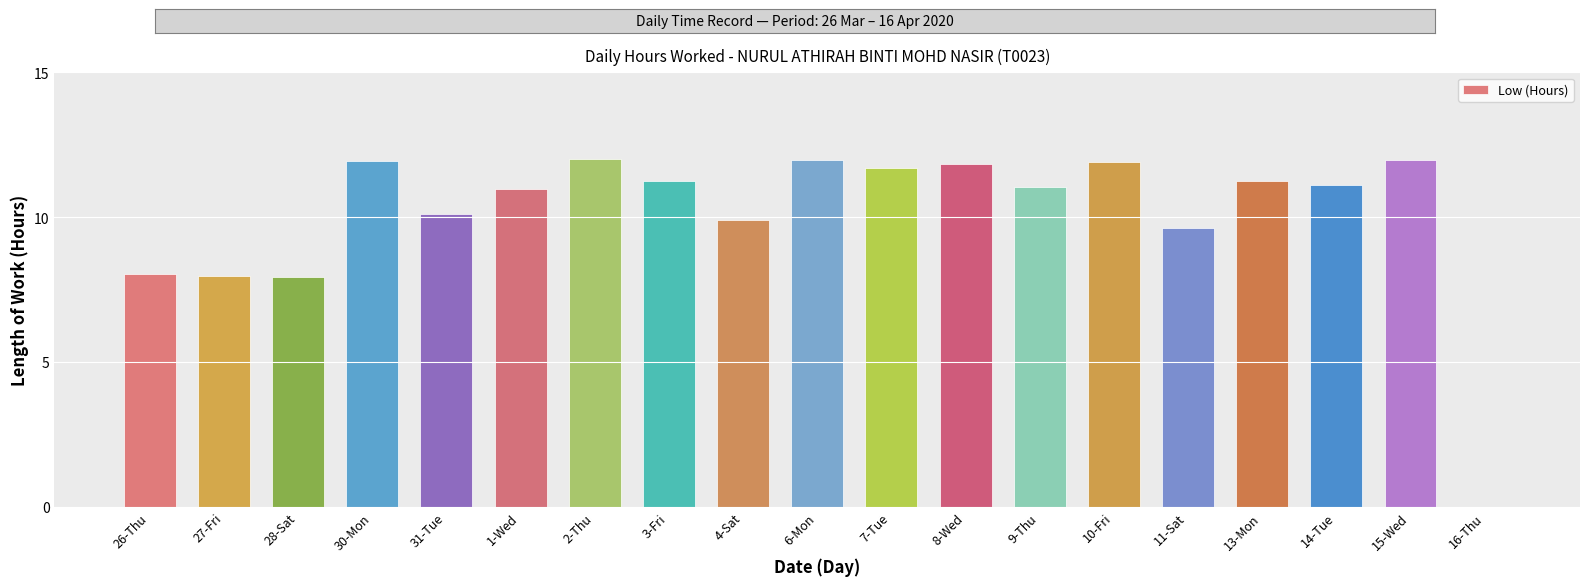

The value at 8-Wed is 7.9. True or false?

False